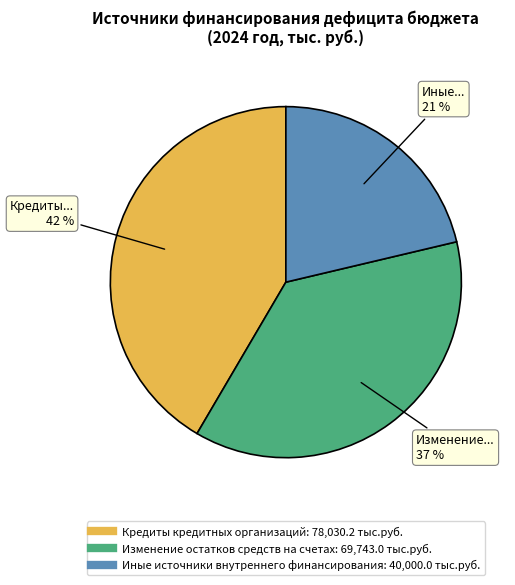

Which has a higher value, Изменение остатков средств на счетах or Кредиты кредитных организаций?

Кредиты кредитных организаций